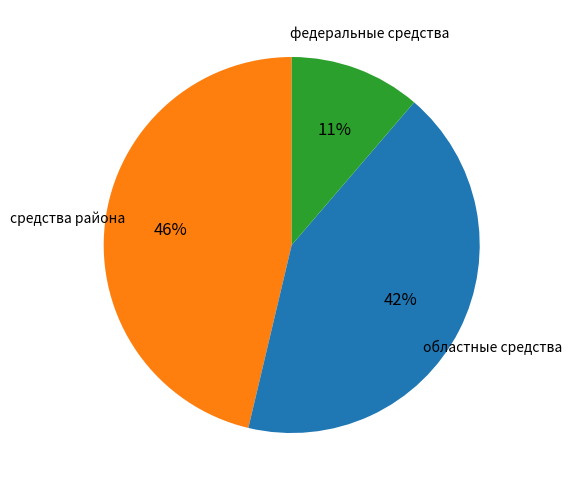

How many segments does this pie chart have?

3